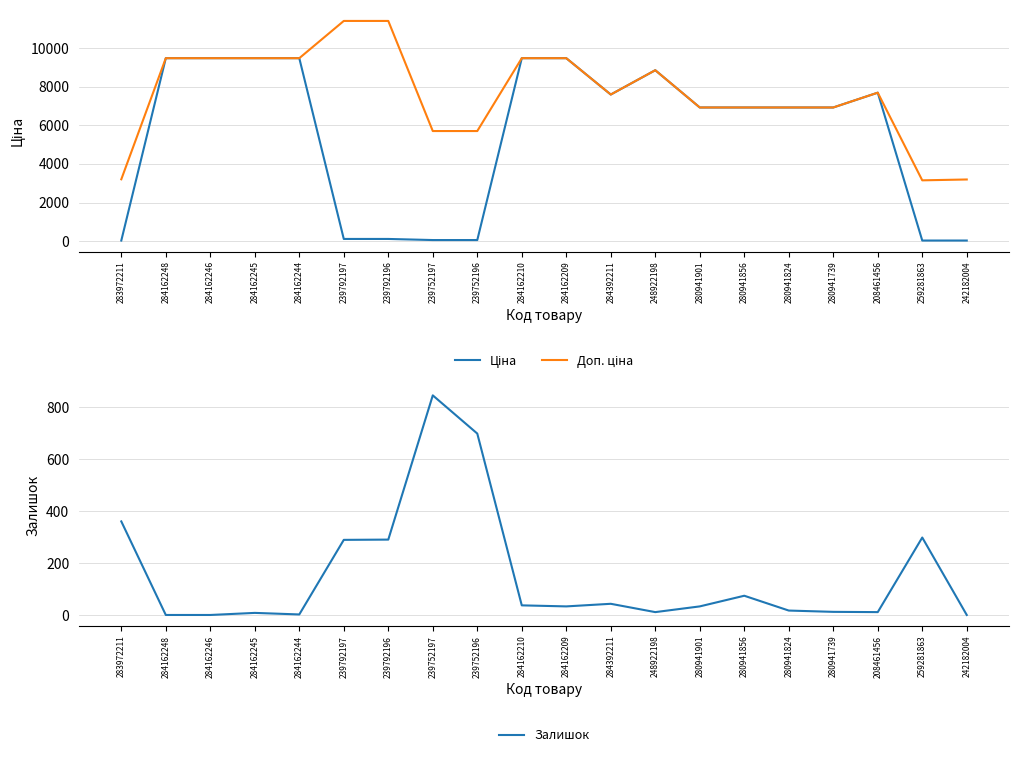

The value of Залишок at 284162246 is 489.4. True or false?

False